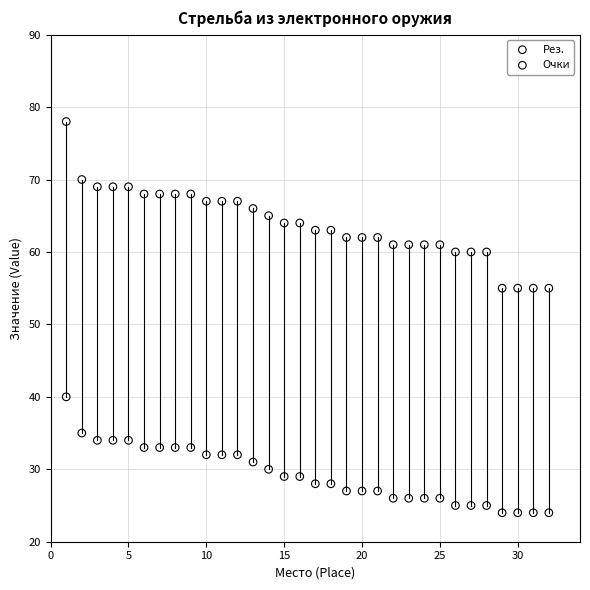

Across all data points, what is the range of X values (max minus min)?

31